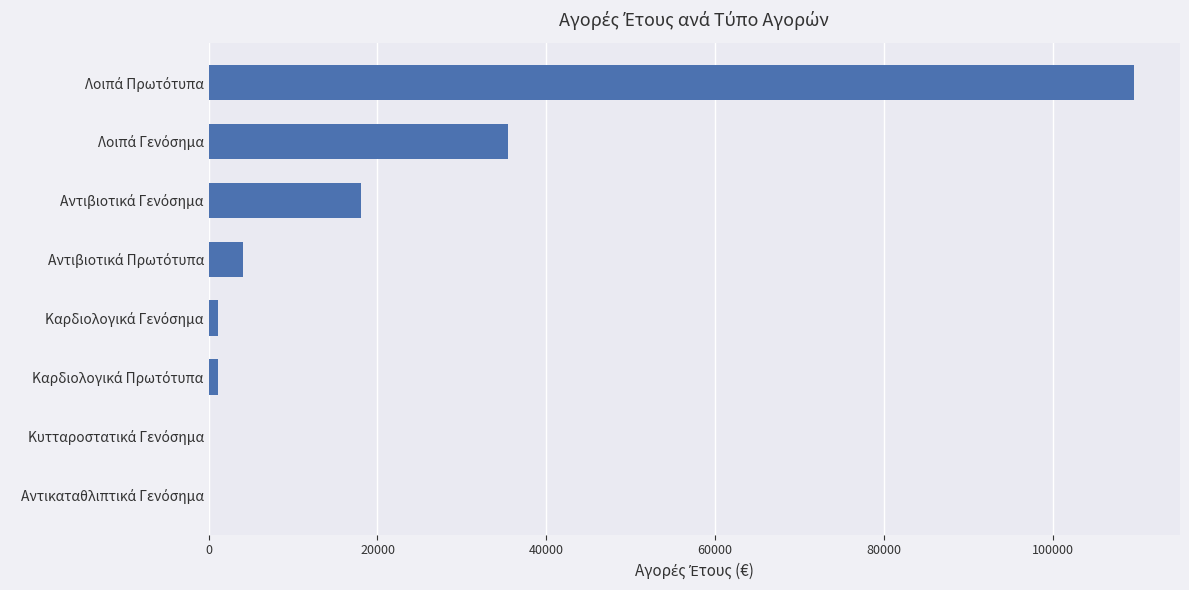

What is the sum of all values?

169406.4